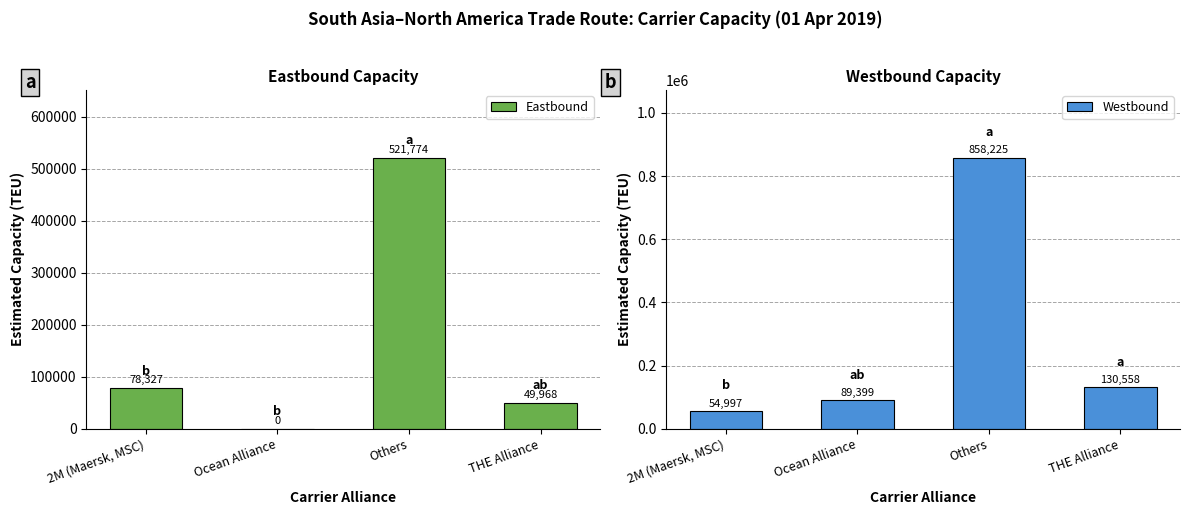

Which series has the widest spread of values?

Westbound